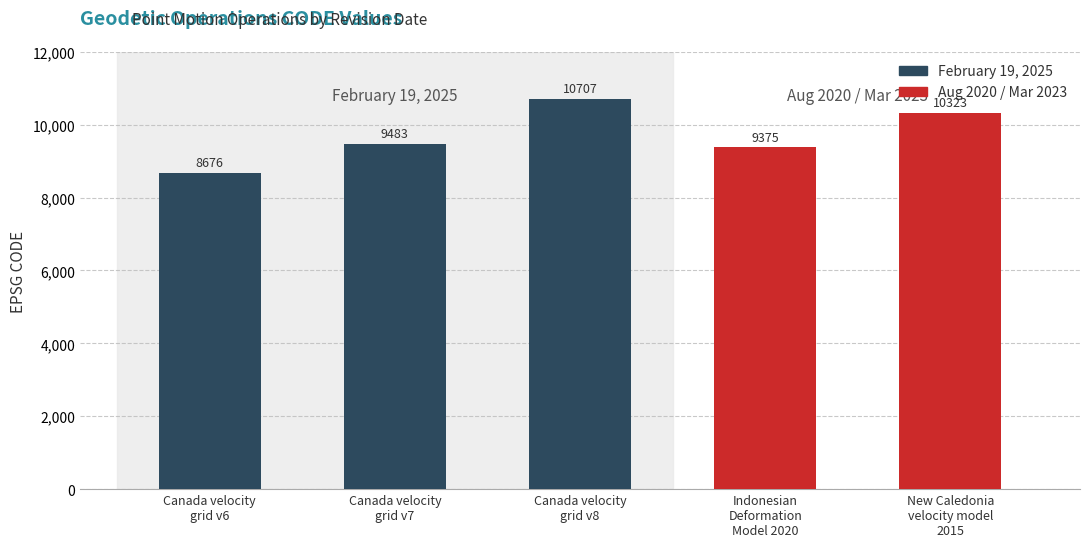

True or false: the data shows 16902 at Canada velocity
grid v7.

False